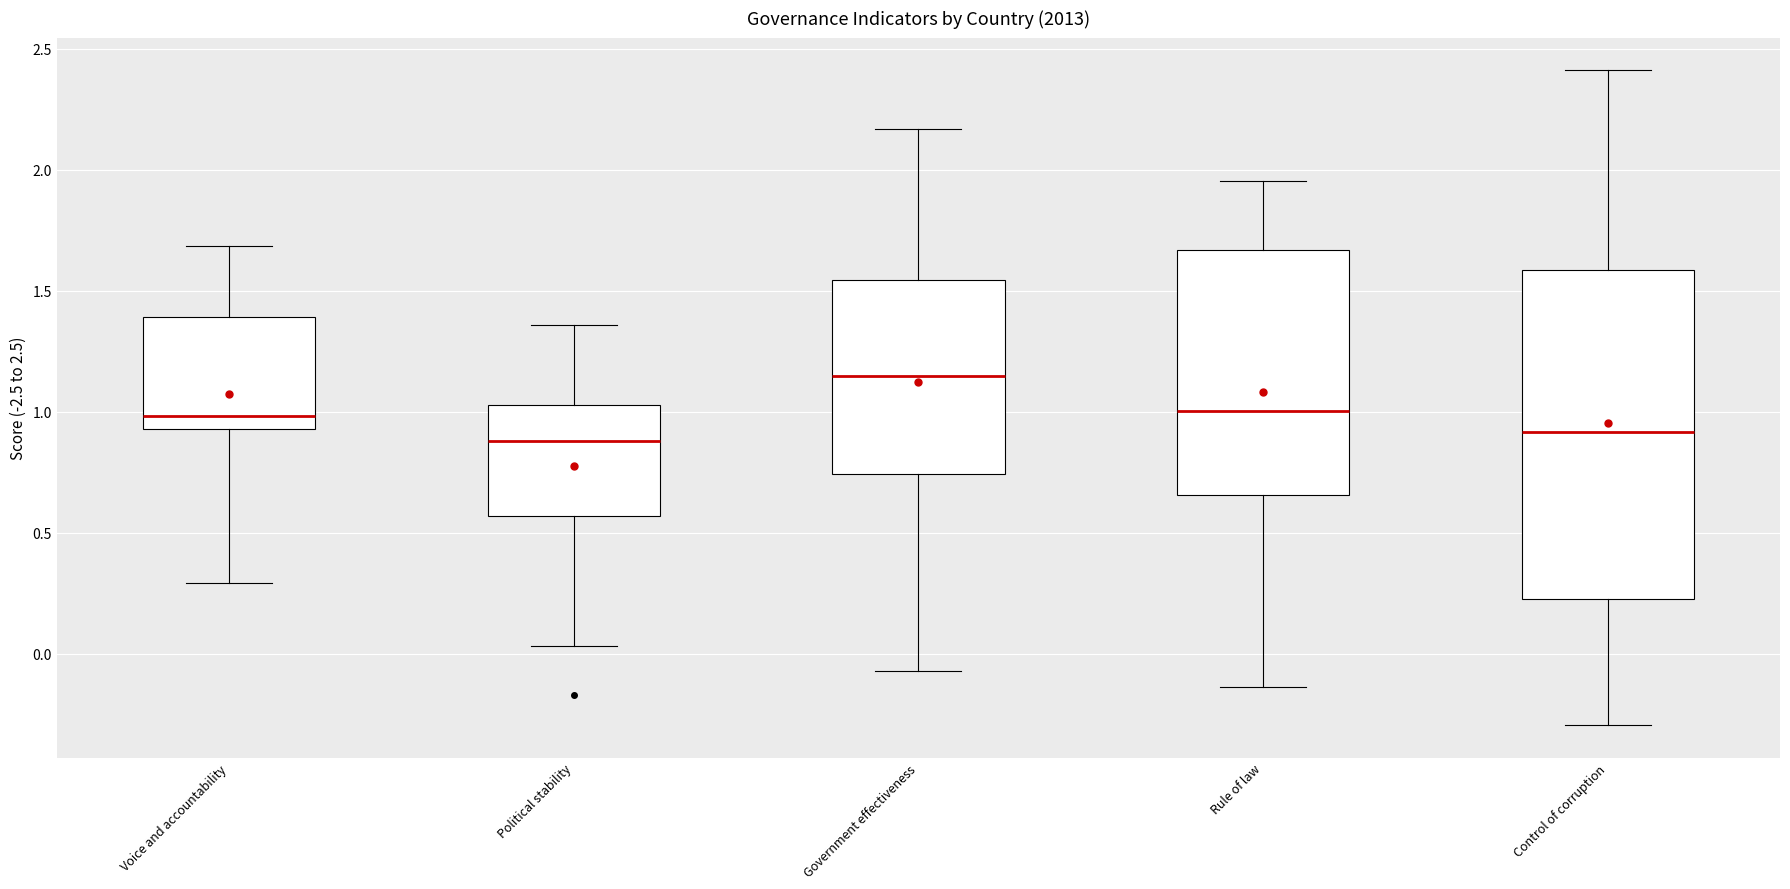

Where does the median line of the box for Voice and accountability sit on the y-axis? The values are not printed on the chart, so give them approximately, as read against the axis.

1.00